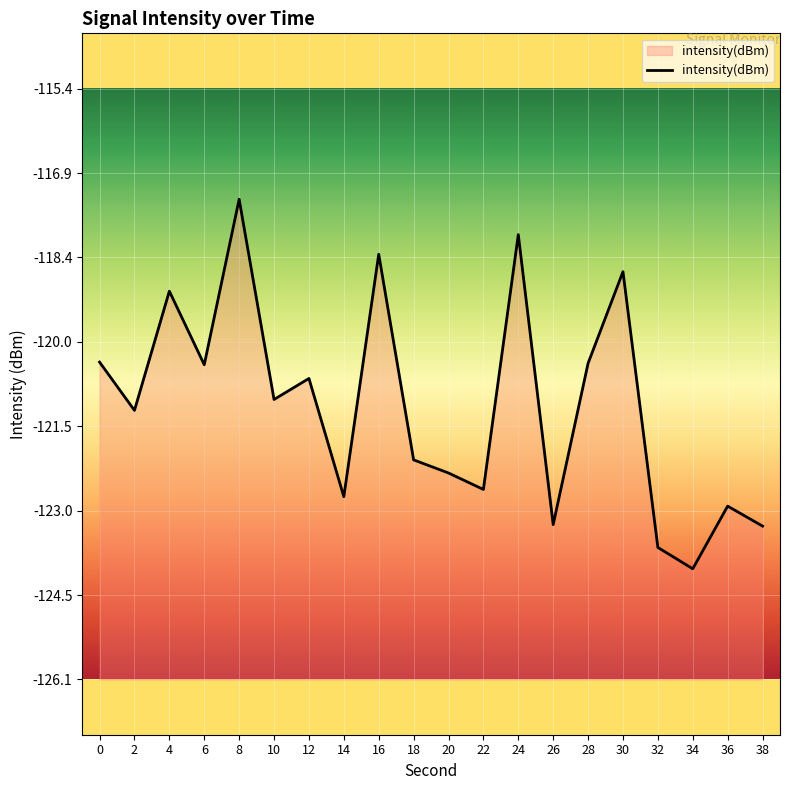

At which category does the data reach its first local valley?

2